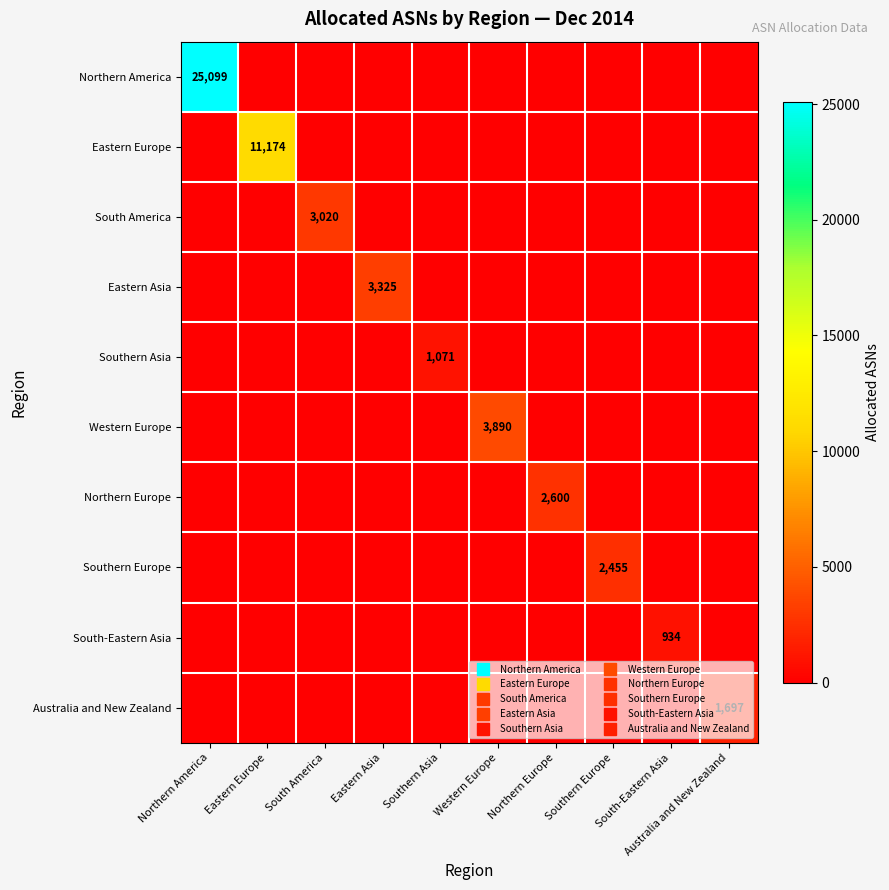

Which series has the largest total across all categories?

Northern America